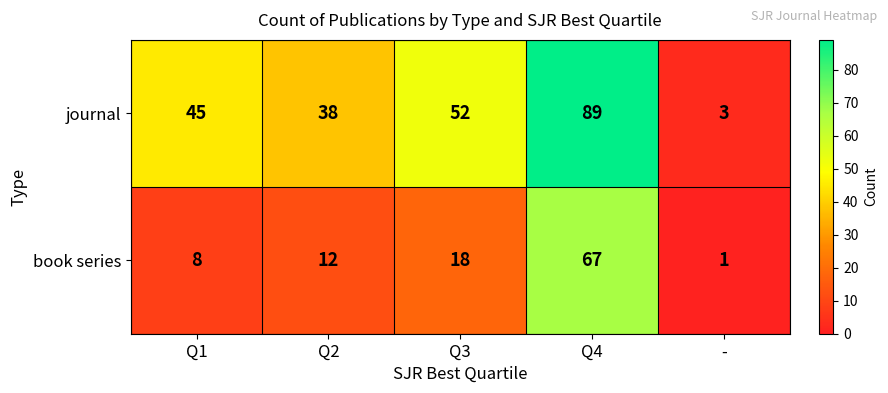

What is the approximate value of book series at Q1, to the nearest 5?

10